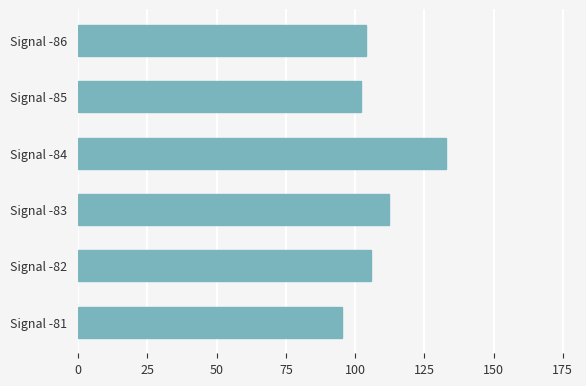

What is the change in value from Signal -83 to Signal -84?

+20.4